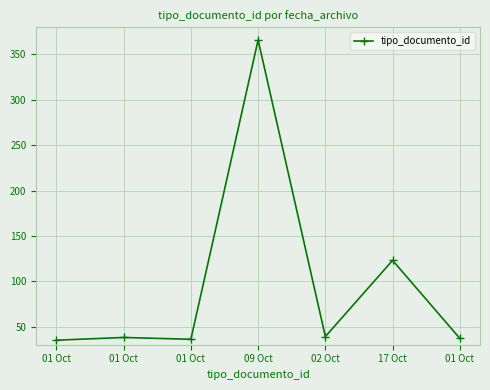

Is it true that the value at 01 Oct is 36?

True